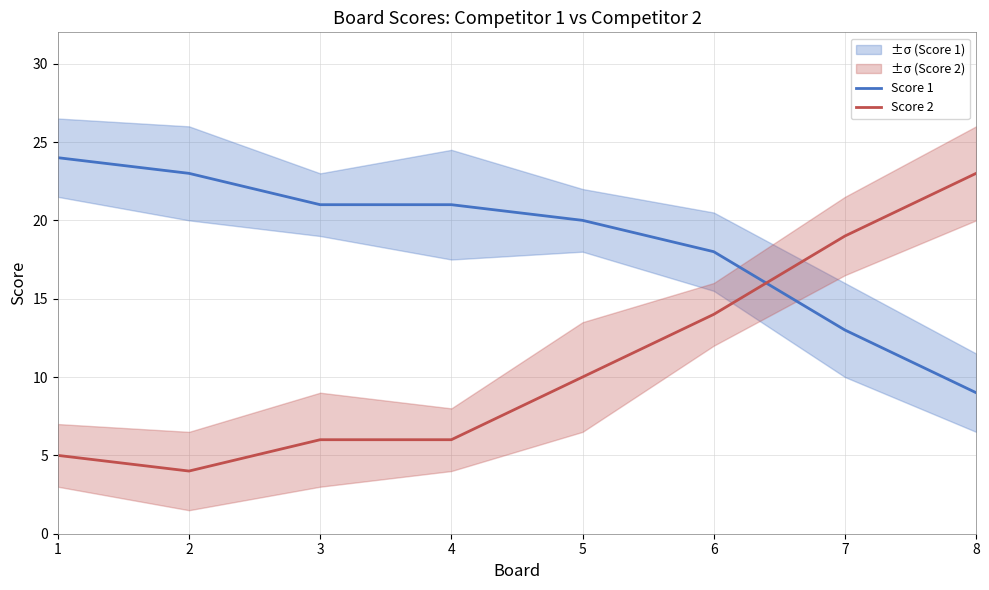

List the series in order of their peak value, highest first.

Score 1, Score 2